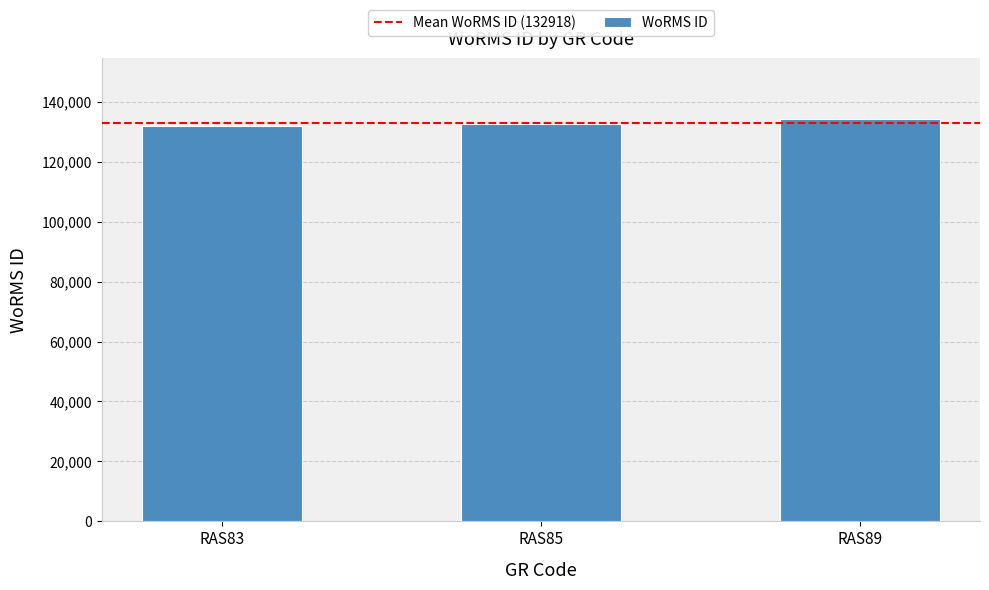

The value at RAS85 is 132663. True or false?

True